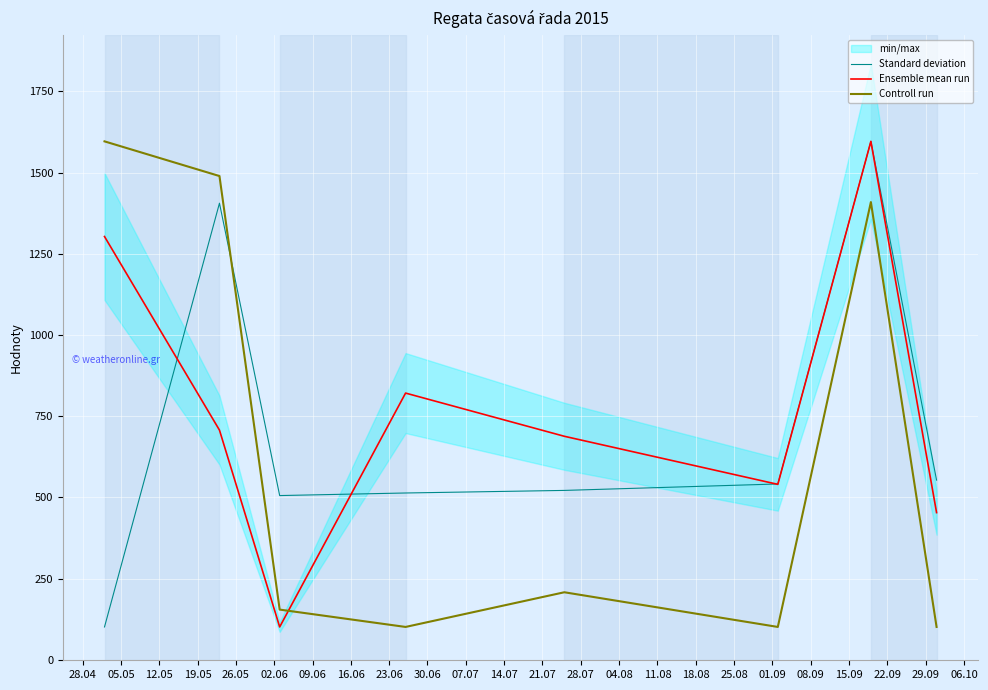

Does the chart display data point markers on the line(s)?

No